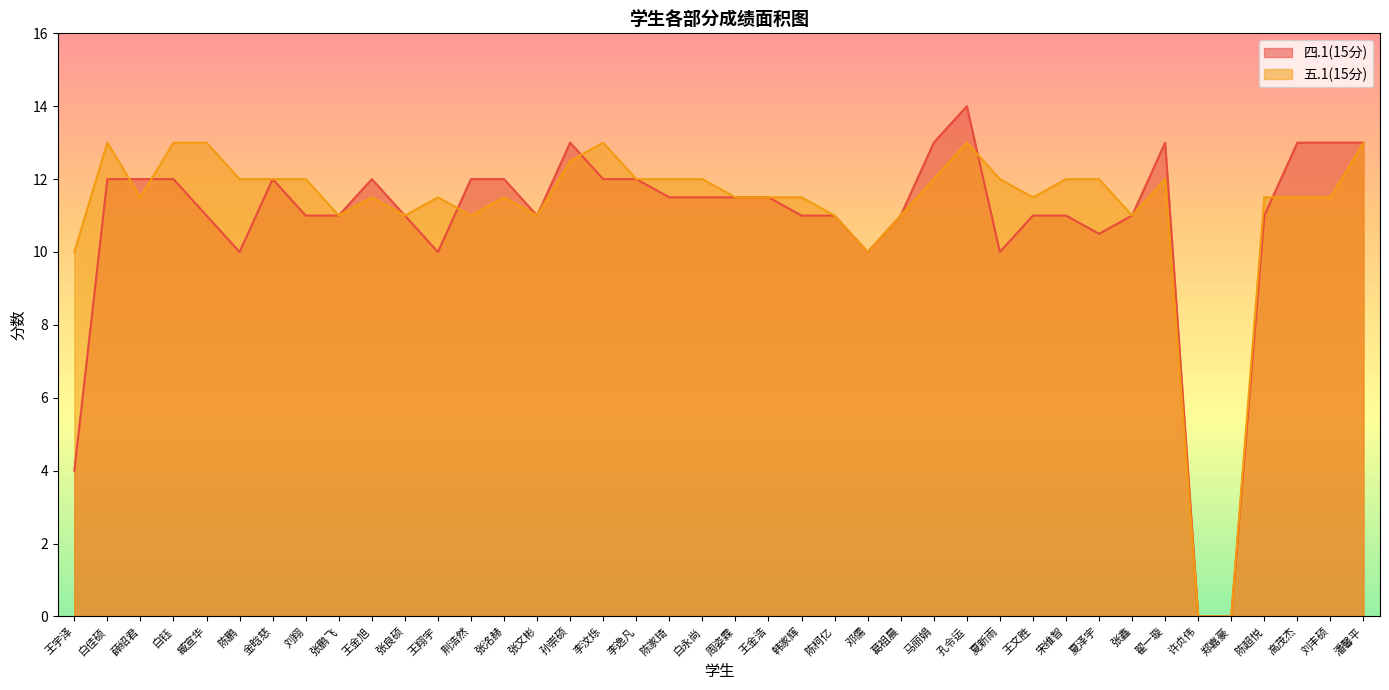

What is the value of the 四.1(15分) point at the 19th from the left?

11.5